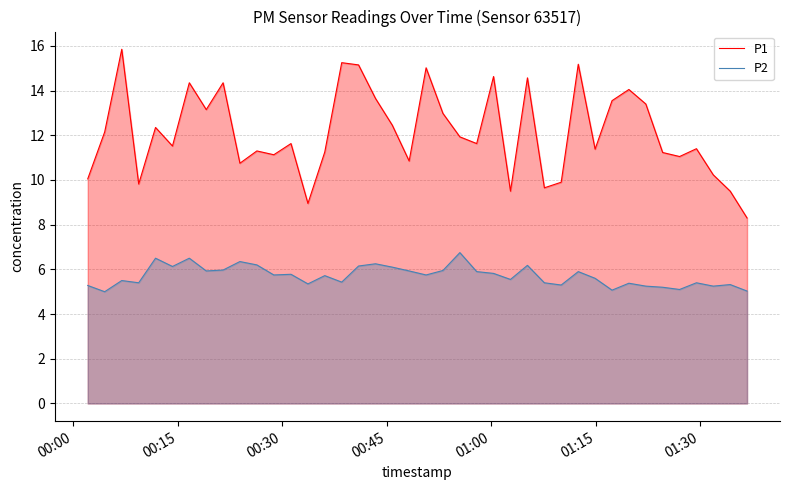

Rank the series by their average value, from highest to lowest.

P1, P2